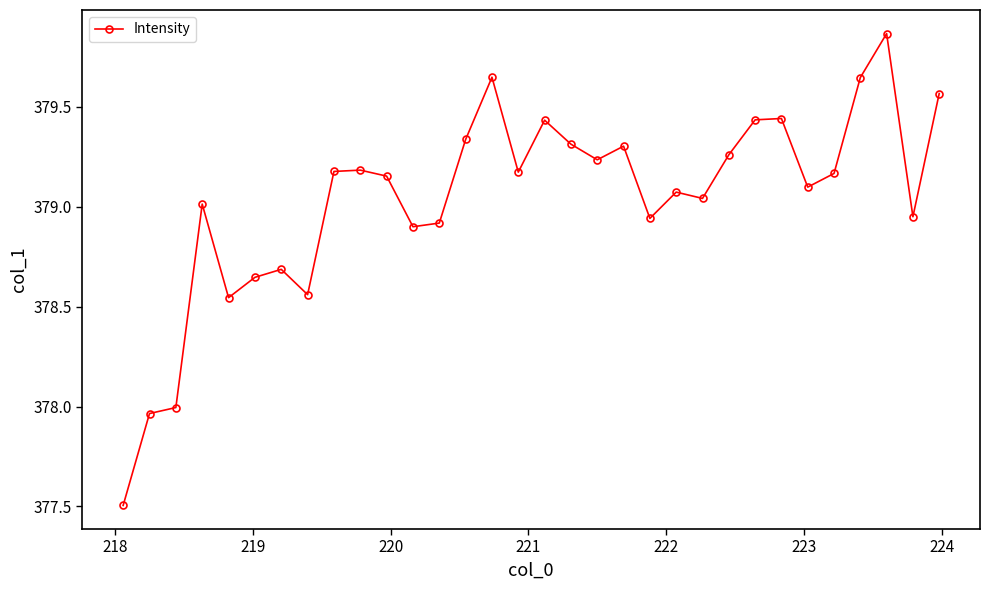

What is the minimum value shown in the chart?

377.5